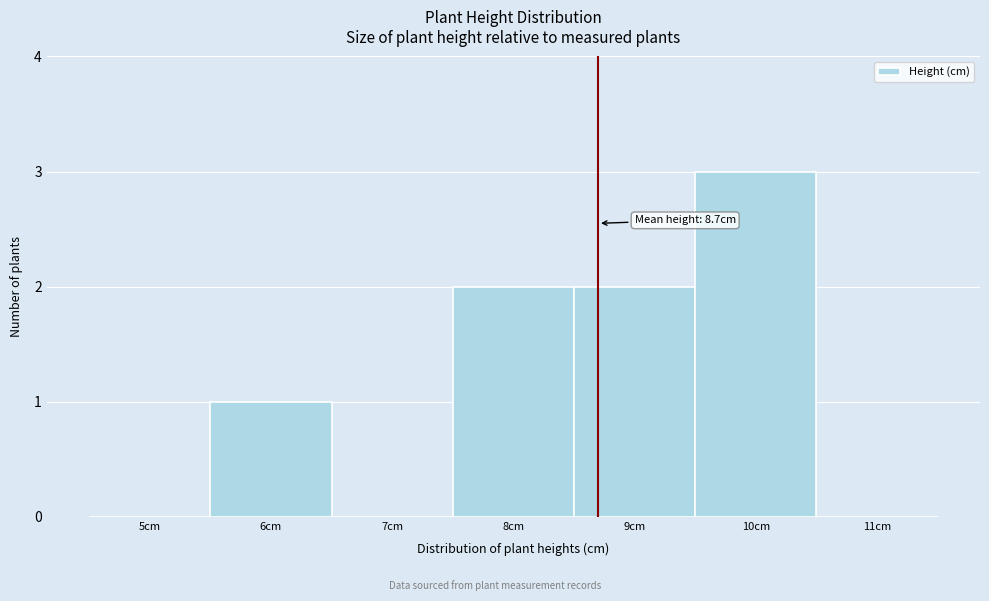

Which range on the x-axis has the tallest bar?

9.5 to 10.5